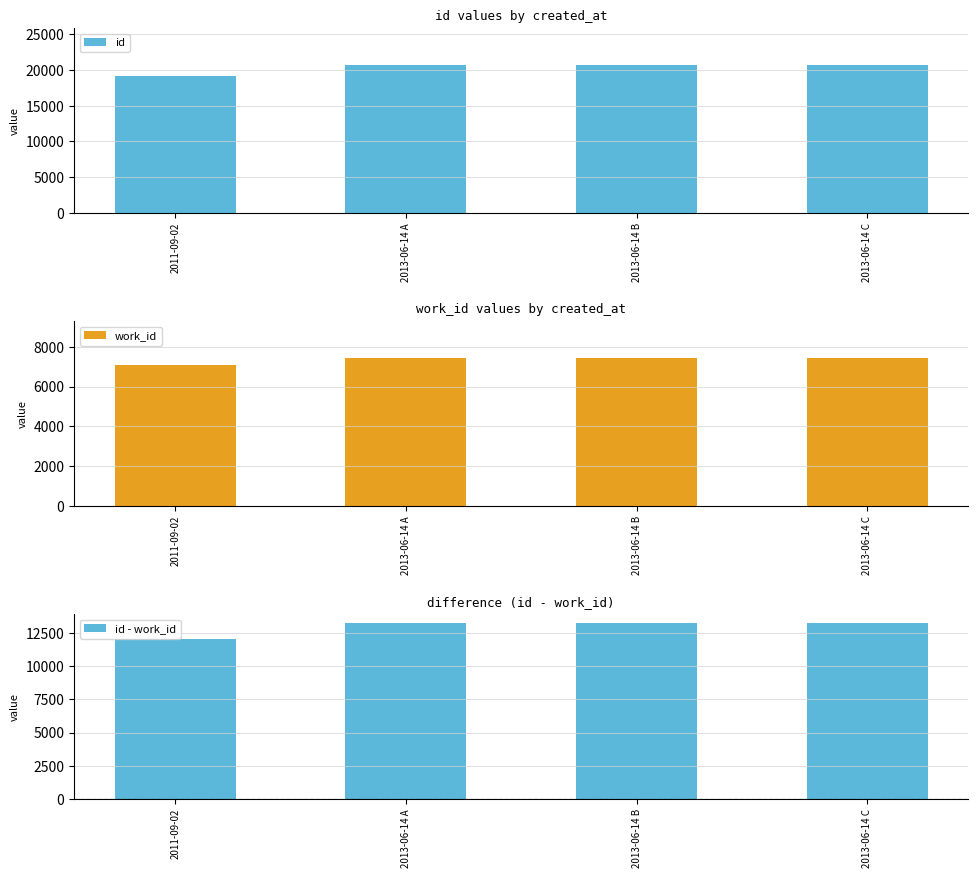

Between 2013-06-14 A and 2013-06-14 C, which series saw the biggest shift?

id